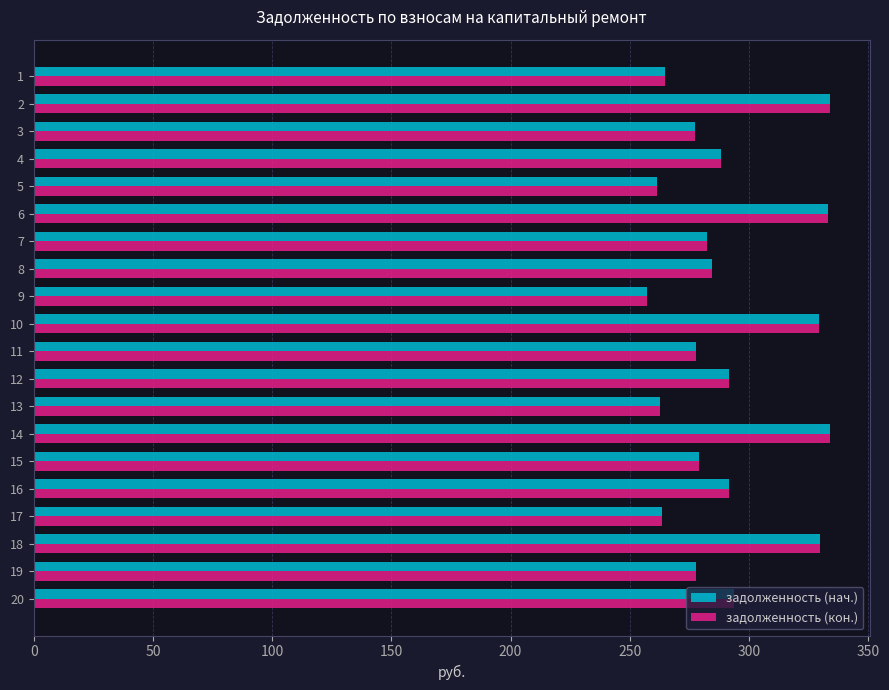

The задолженность (кон.) series shows 329.3 at 10. True or false?

True